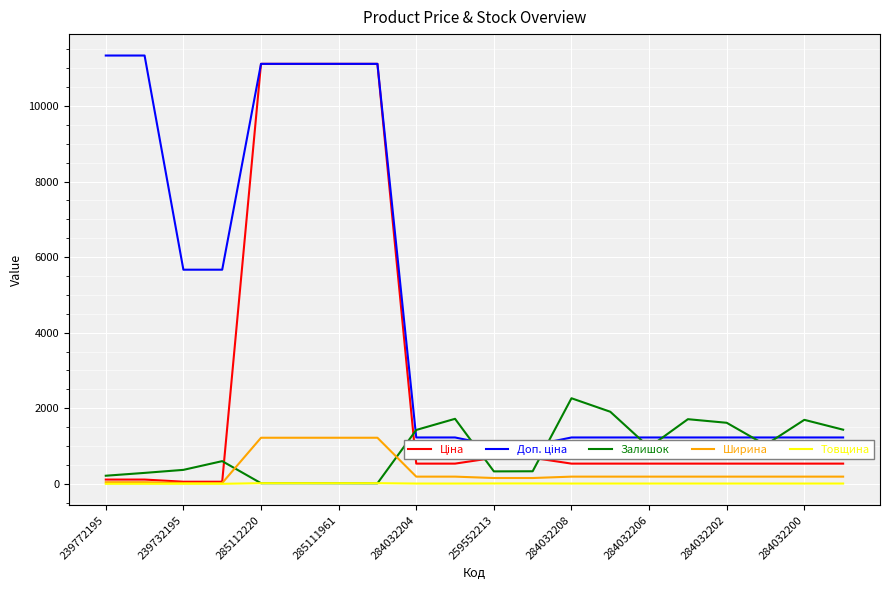

Is it true that Залишок equals 675.8 at 284032204?

False